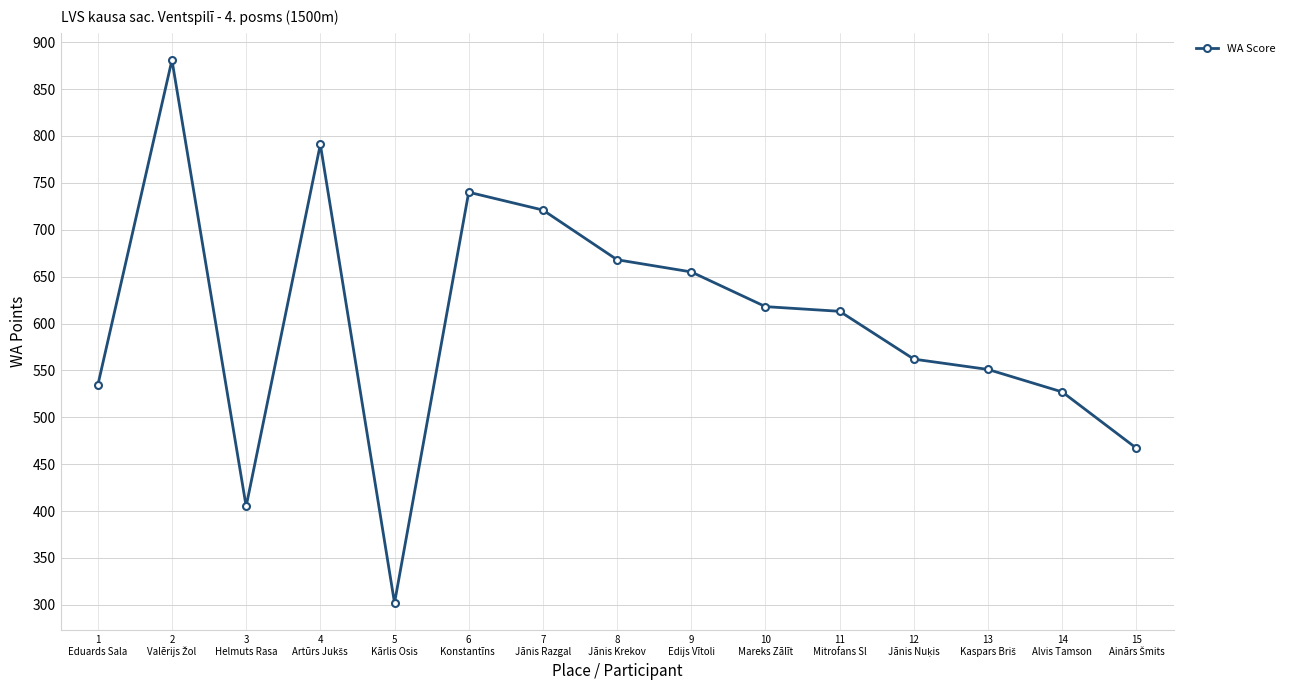

What is the minimum value shown in the chart?

302